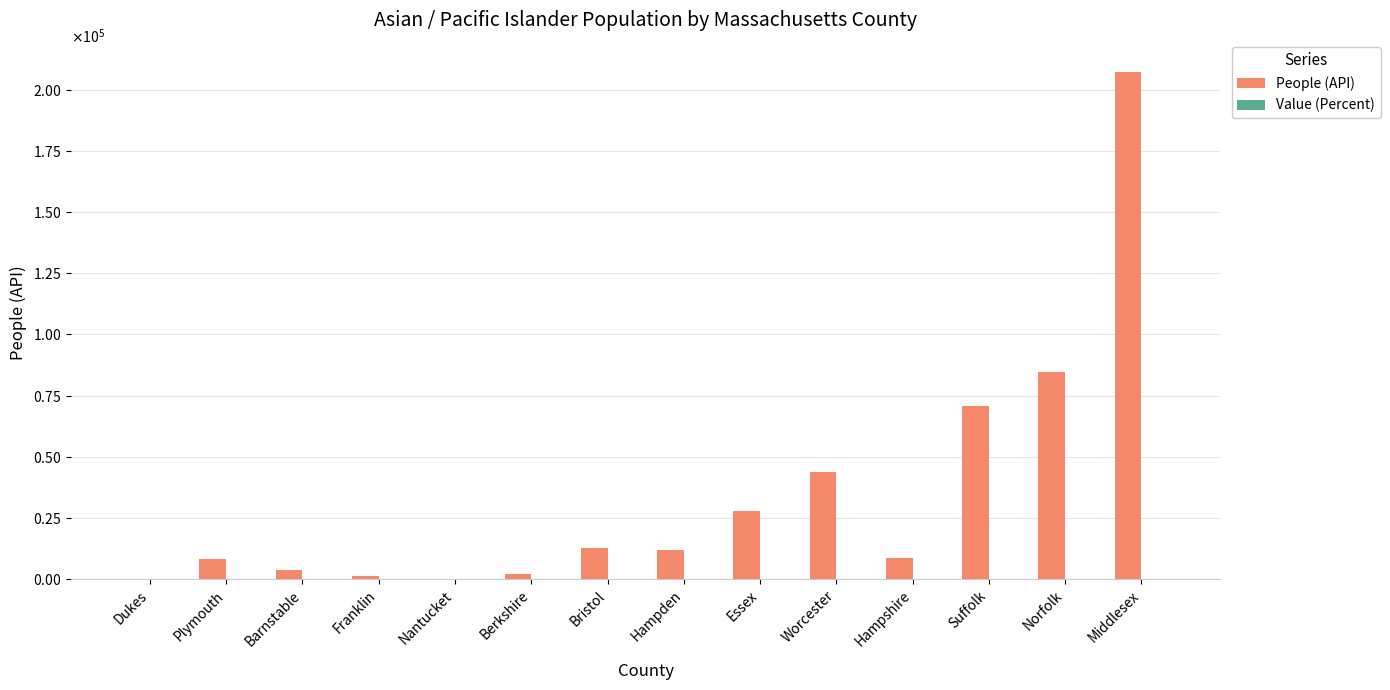

At which label does Value (Percent) first exceed 2?

Bristol